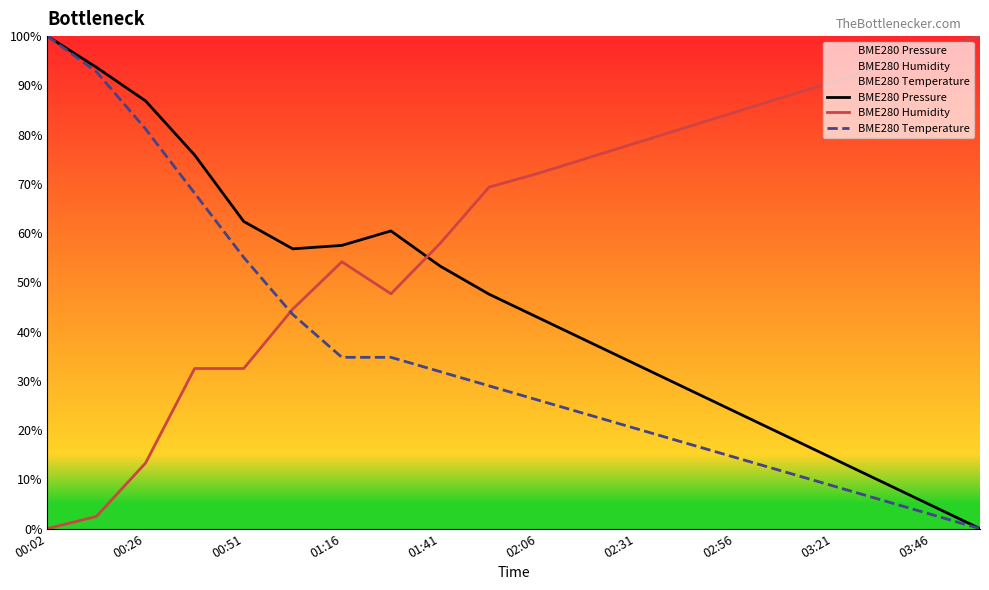

At 00:51, list the series in order from smallest to largest.

BME280 Humidity, BME280 Temperature, BME280 Pressure